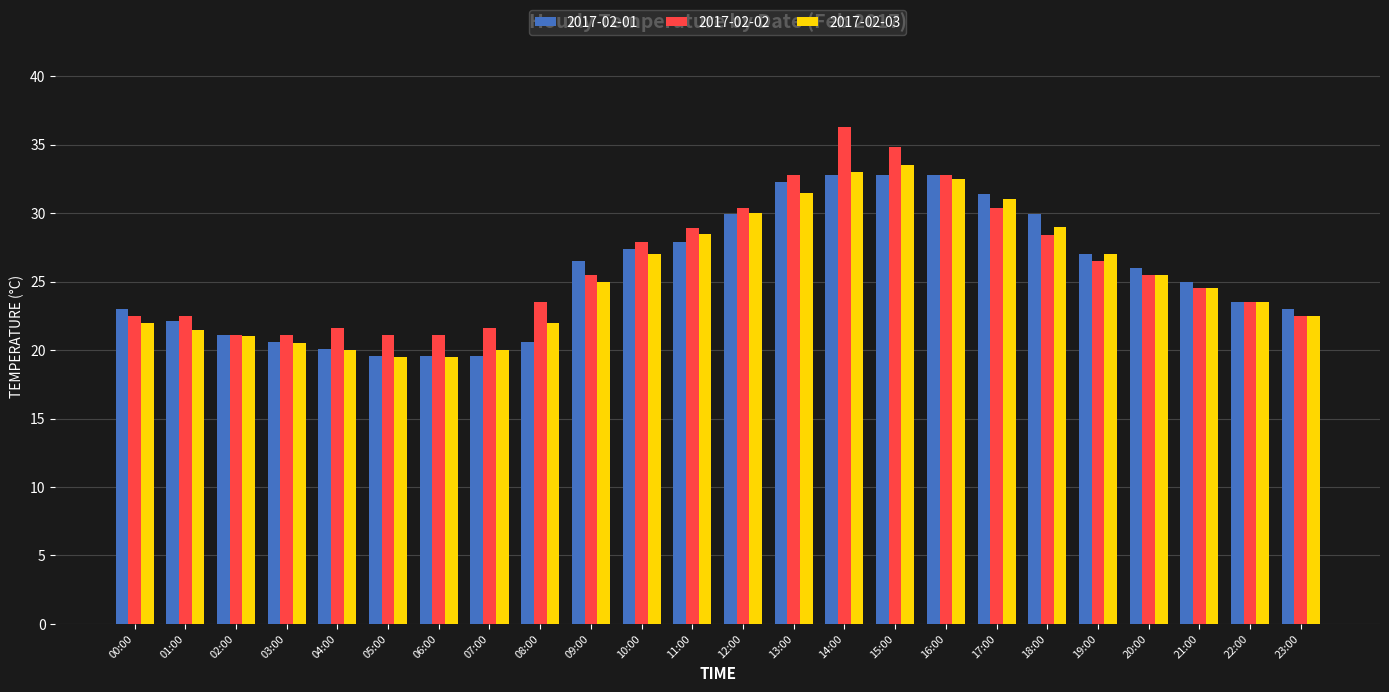

Where is 2017-02-03 nearest to the value 26?

20:00